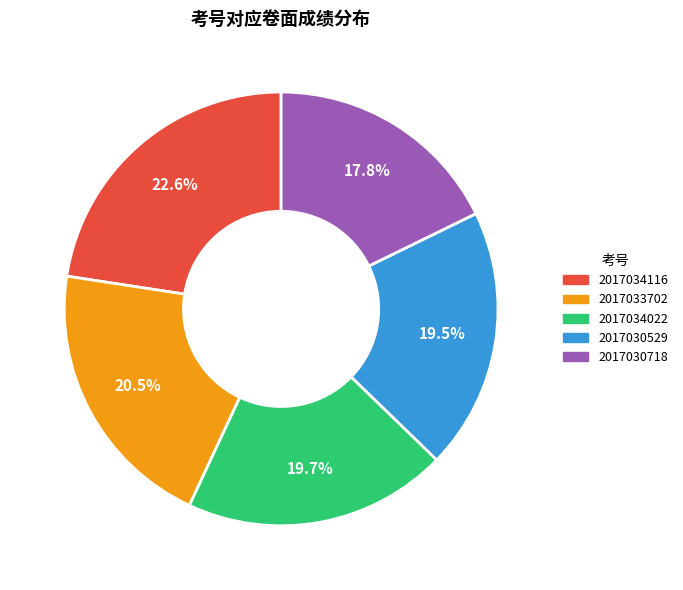

Which has a higher value, 2017030718 or 2017033702?

2017033702